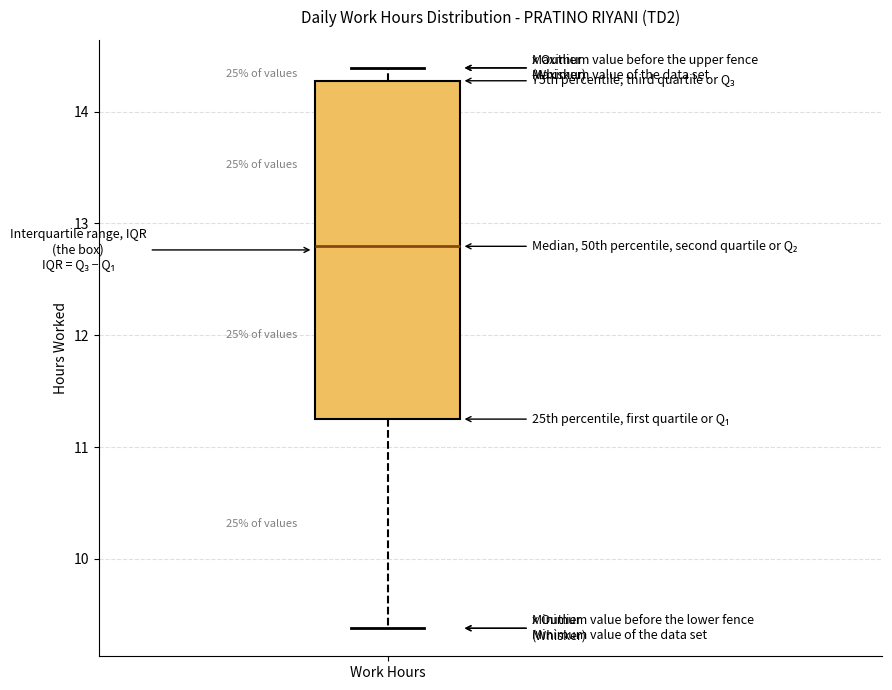

Transcribe this box plot: give where the median line is, the range the box spans, and where the two whiskers end, as read against the y-axis. The values are not printed on the chart, so give them approximately, as read against the axis.

median 12.8, box 11.3 to 14.3, whiskers 9.4 to 14.4